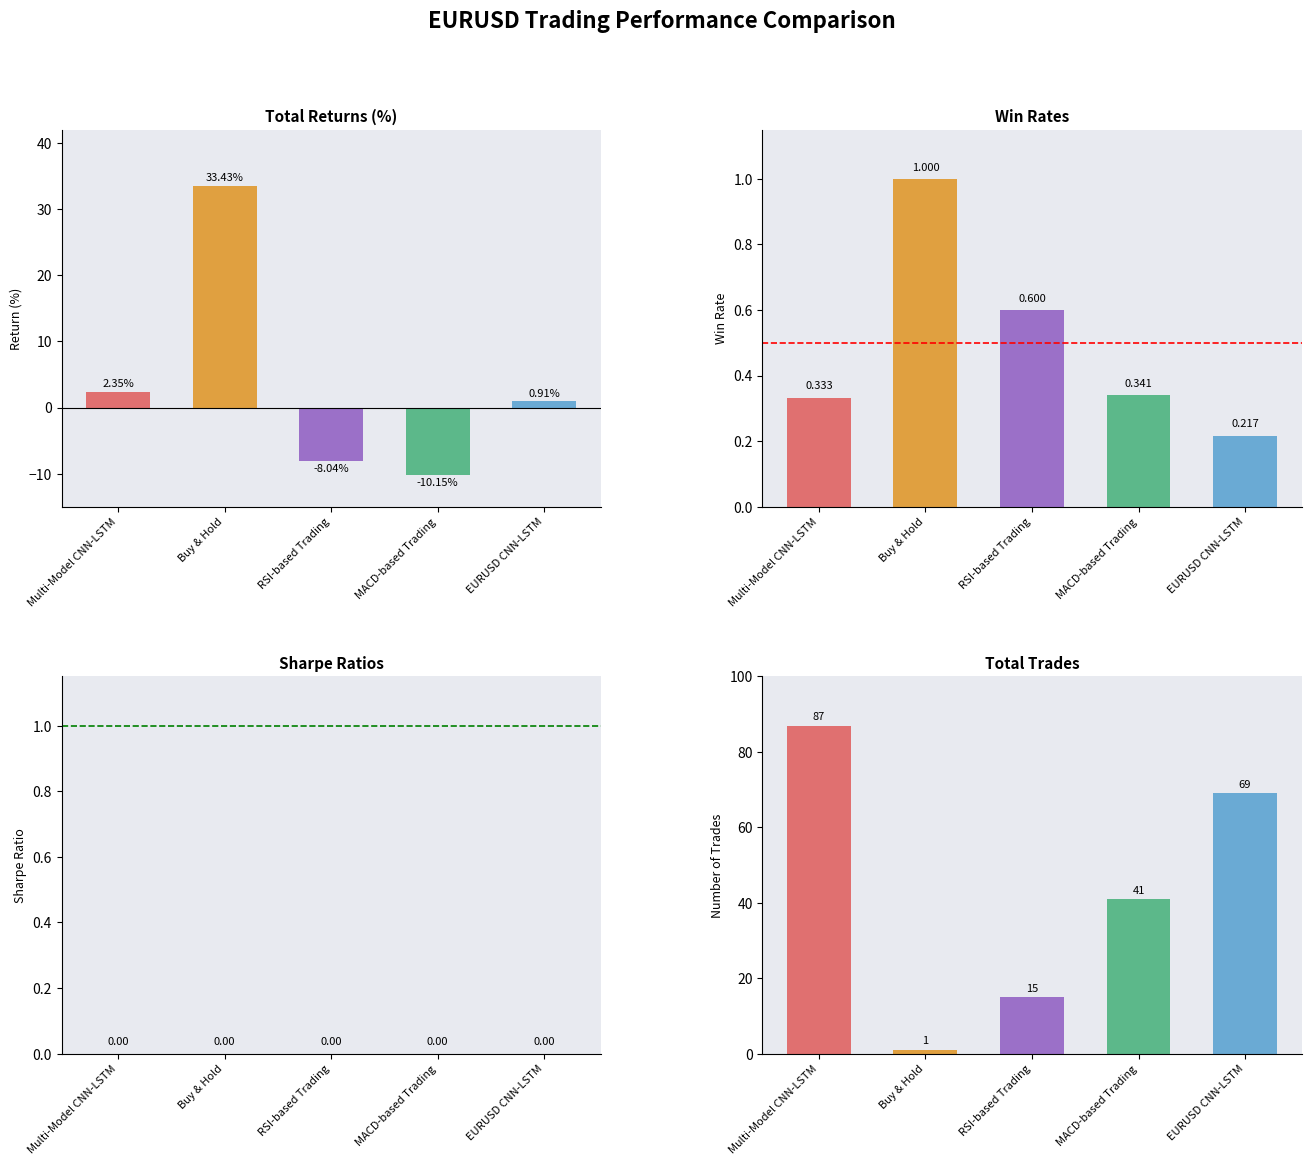

What is the highest value of the Win Rates series?

1.0